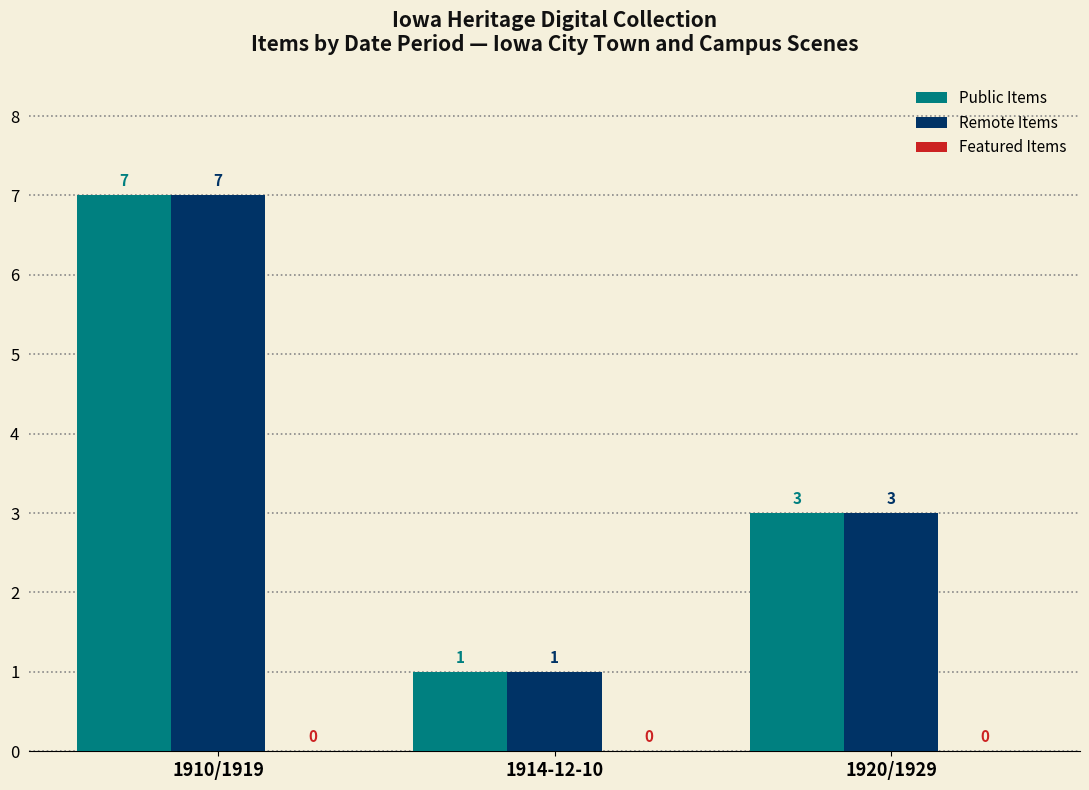

What is the label of the 2nd bar from the right?

1914-12-10